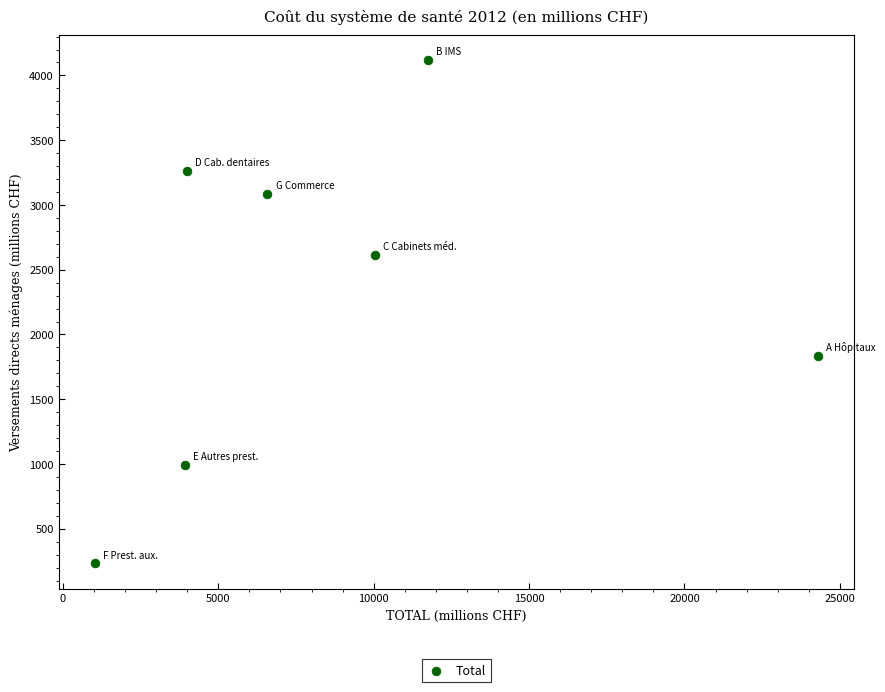

What is the range of Y values (max minus min)?

3883.4